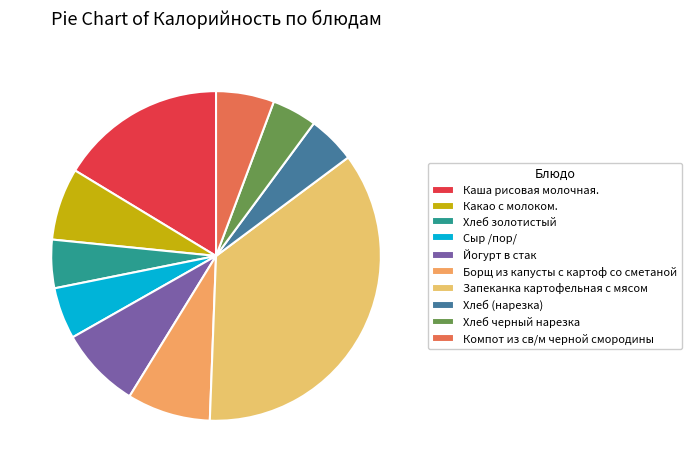

How many slices are in this pie chart?

10